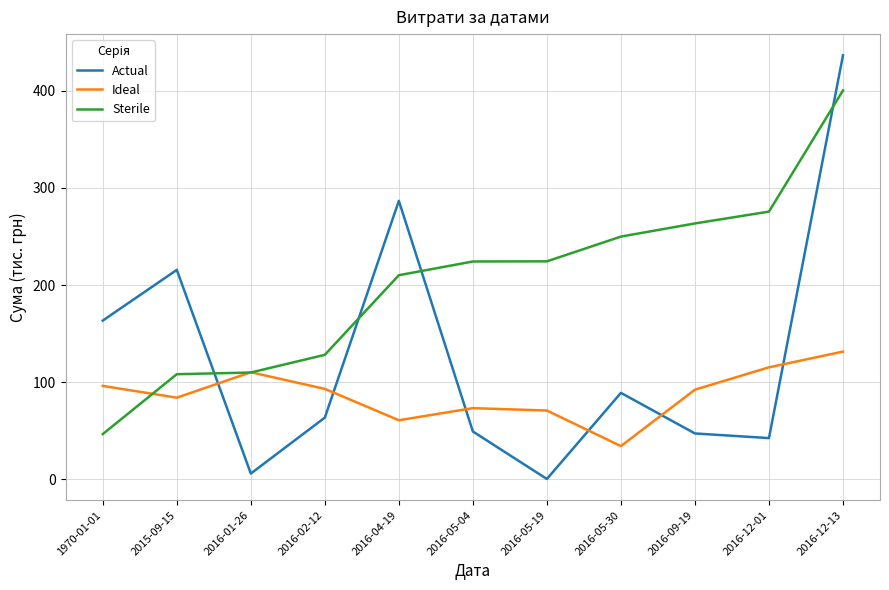

What is the approximate value of Sterile at 2016-09-19?

263.4